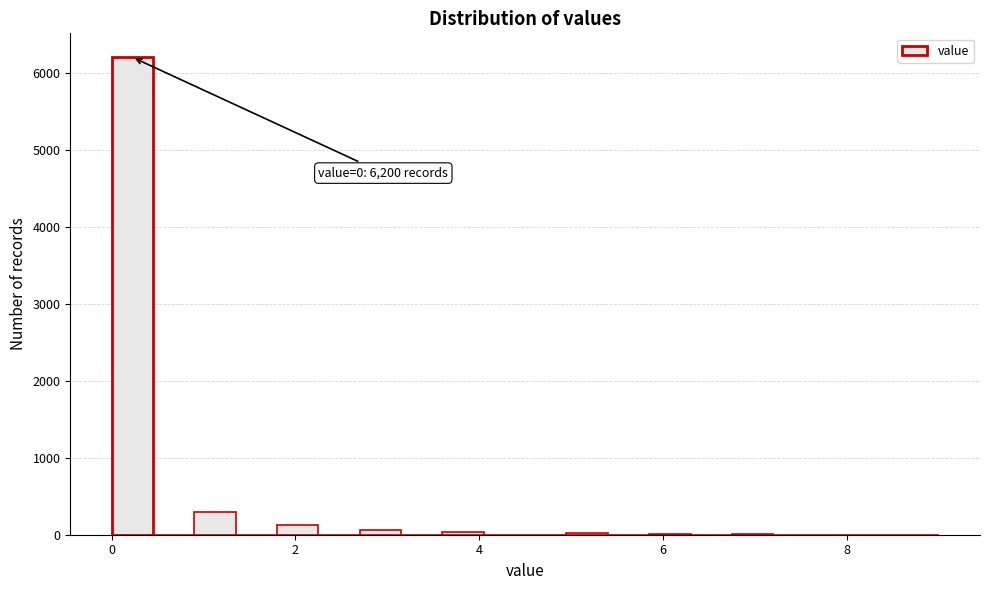

Read against the x-axis, roughly where is the centre of the tallest bar?

0.2